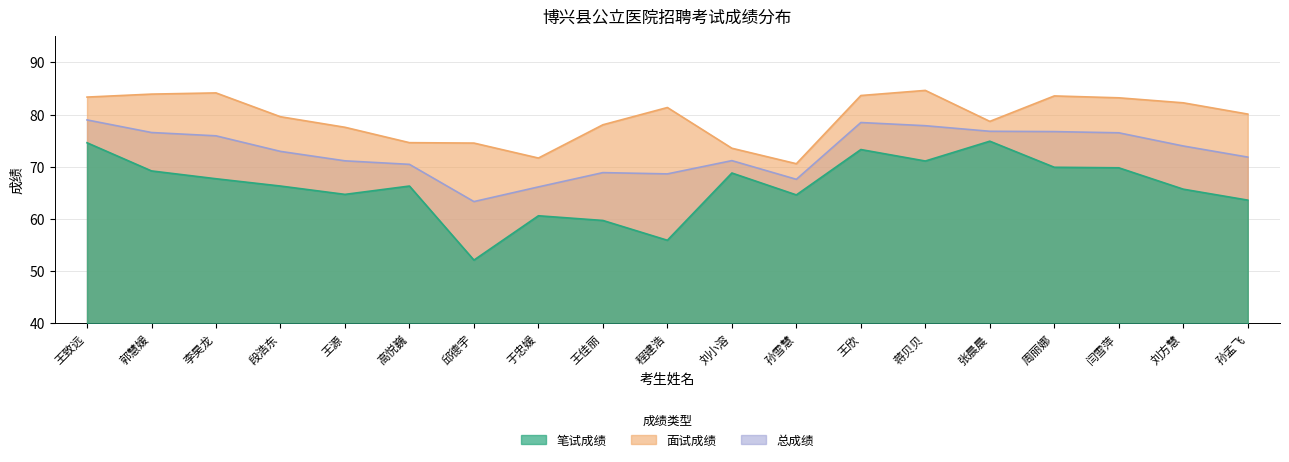

Reading right to left, list all the values displayed in this chart.

笔试成绩: 63.6	65.7	69.8	69.9	74.9	71.1	73.3	64.6	68.8	55.9	59.7	60.6	52.1	66.3	64.7	66.3	67.7	69.2	74.6
面试成绩: 80.1	82.3	83.2	83.6	78.7	84.6	83.7	70.6	73.5	81.4	78.0	71.7	74.5	74.6	77.6	79.6	84.2	83.9	83.4
总成绩: 71.8	74.0	76.5	76.7	76.8	77.9	78.5	67.6	71.2	68.6	68.9	66.1	63.3	70.5	71.1	72.9	75.9	76.6	79.0